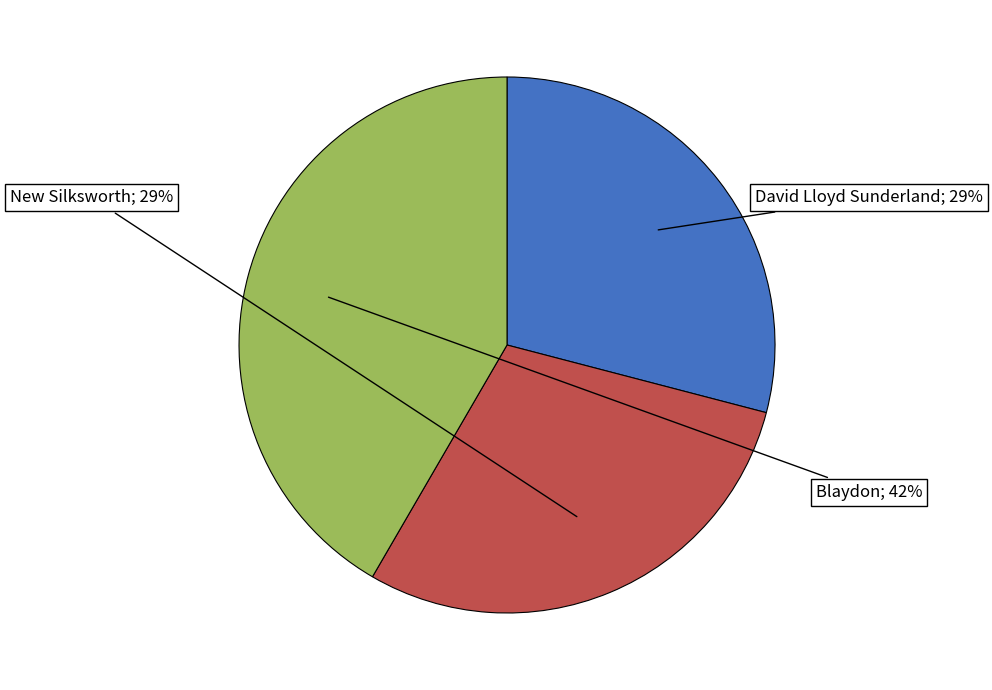

Is there any slice that represents more than half of the pie?

No